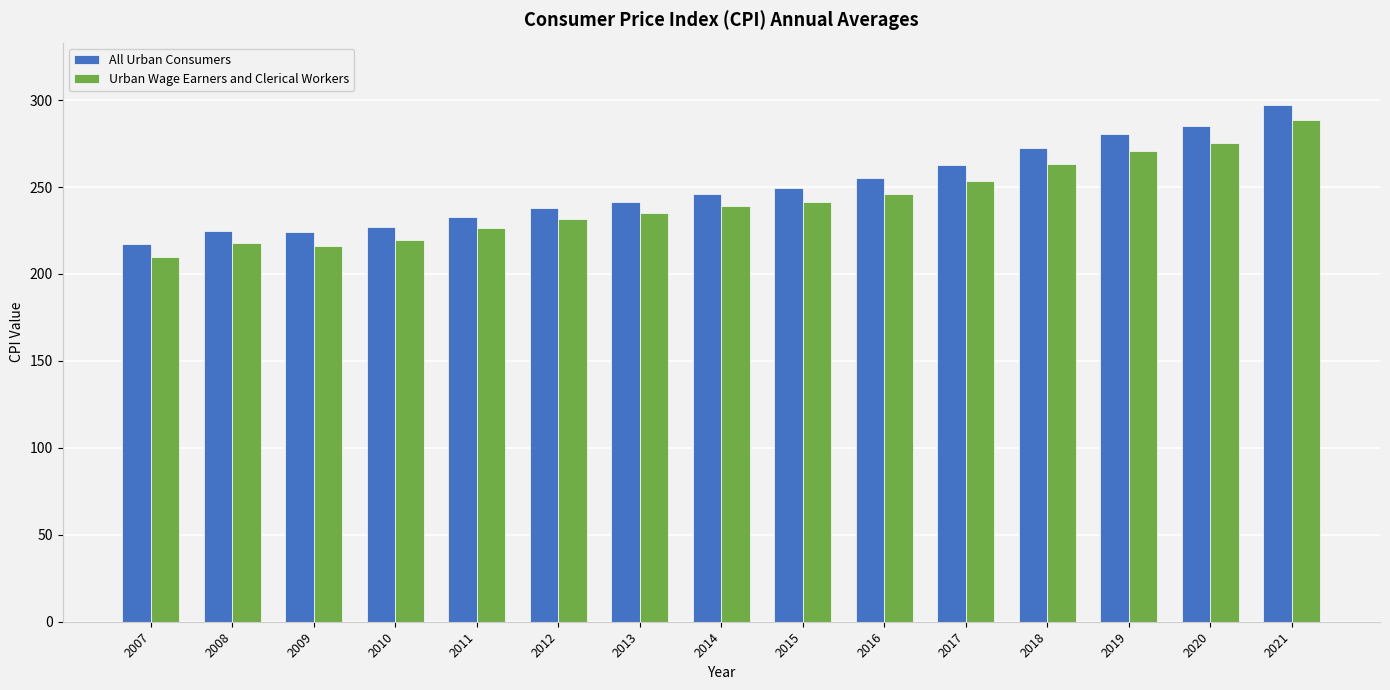

How many series are shown in this chart?

2